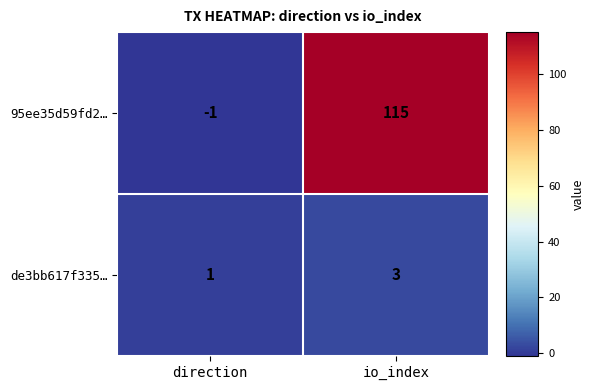

At which label is de3bb617f335… closest to 2?

direction